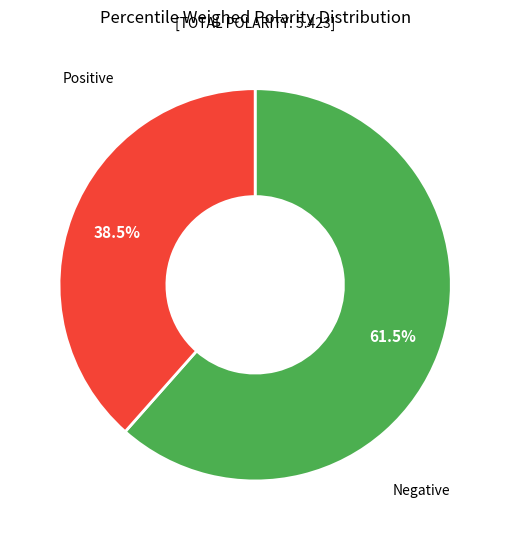

Is there any slice that represents more than half of the pie?

Yes